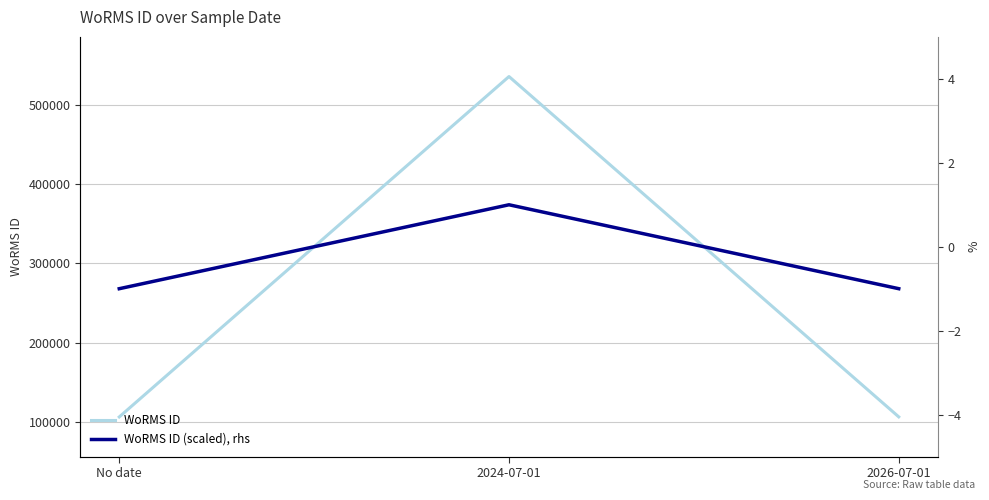

Is the value of WoRMS ID at 2024-07-01 greater than the value of WoRMS ID (scaled), rhs at 2024-07-01?

Yes